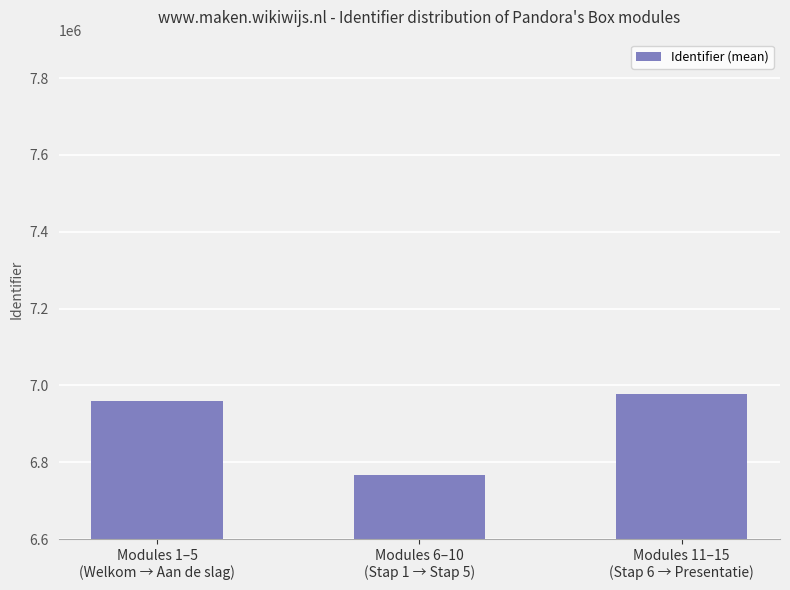

What is the sum of the values at Modules 6–10
(Stap 1 → Stap 5) and Modules 11–15
(Stap 6 → Presentatie)?

13744248